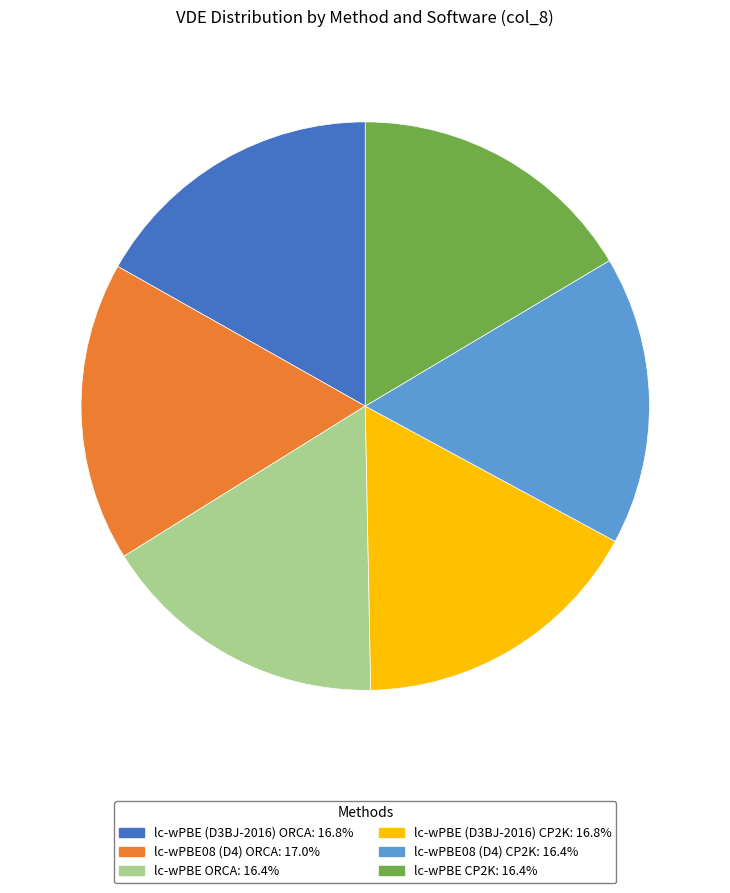

Between lc-wPBE08 (D4) ORCA and lc-wPBE ORCA, which is larger?

lc-wPBE08 (D4) ORCA